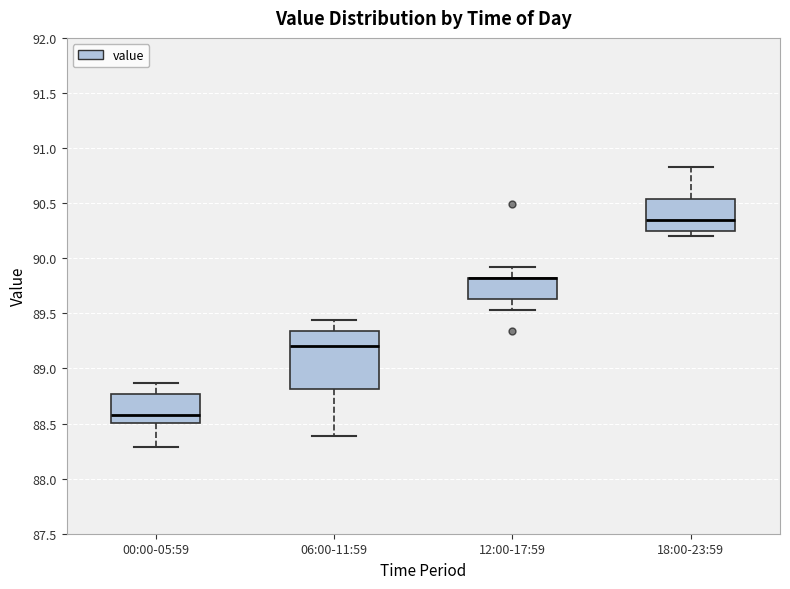

Reading left to right, transcribe this box plot: for each box, give where its median line is, the range the box spans, and where its two whiskers end, as read against the y-axis. The values are not printed on the chart, so give them approximately, as read against the axis.

00:00-05:59: median 88.60, box 88.50 to 88.75, whiskers 88.30 to 88.85
06:00-11:59: median 89.20, box 88.80 to 89.35, whiskers 88.40 to 89.45
12:00-17:59: median 89.80 (drawn on the box's upper edge), box 89.65 to 89.80, whiskers 89.55 to 89.90
18:00-23:59: median 90.35, box 90.25 to 90.55, whiskers 90.20 to 90.85